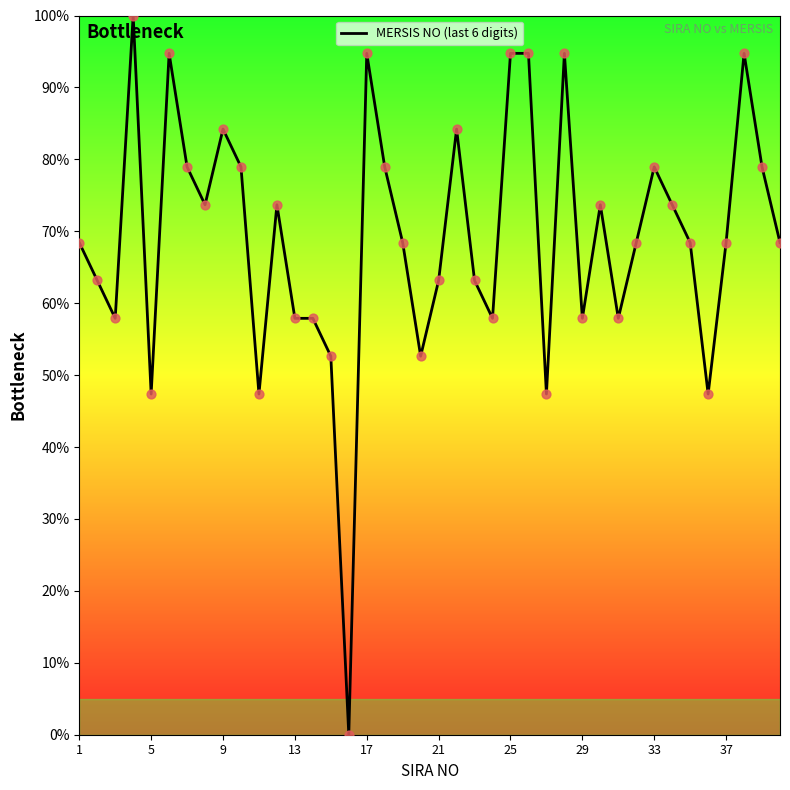

What is the maximum value shown in the chart?

100.0